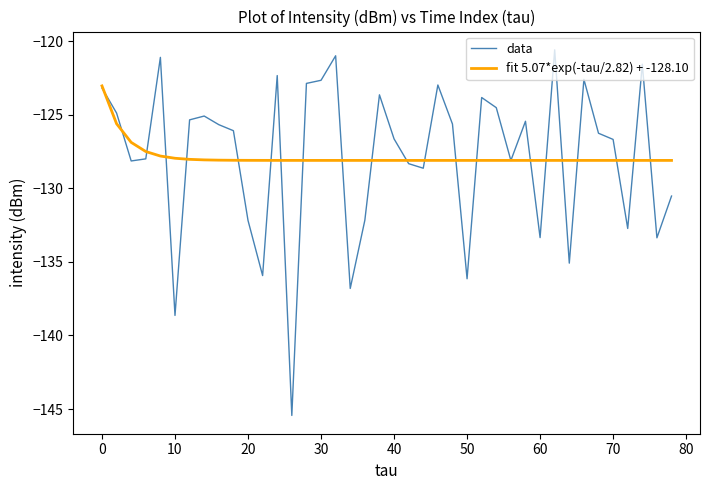

Which series has the widest spread of values?

data